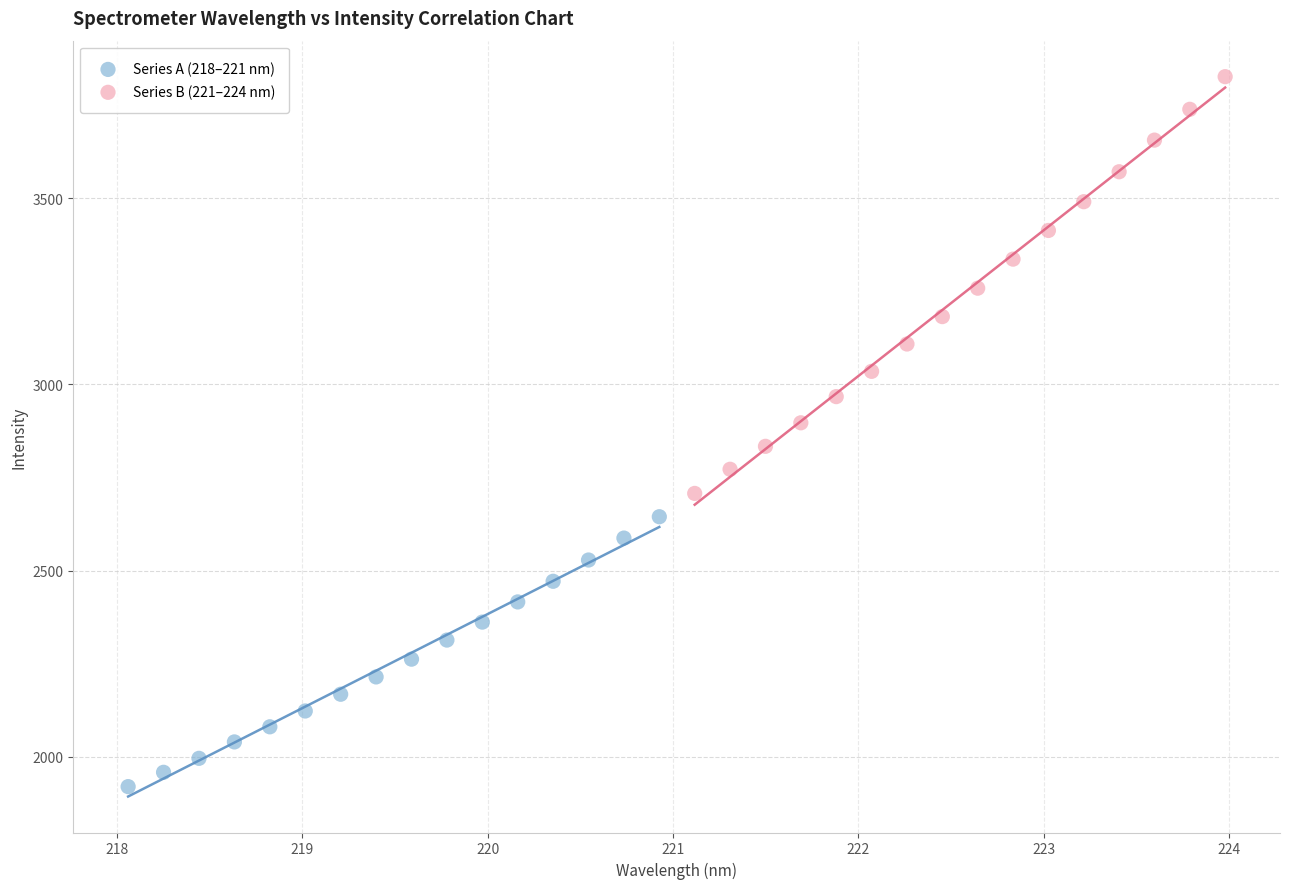

Which series reaches the minimum Y coordinate?

Series A (218–221 nm)